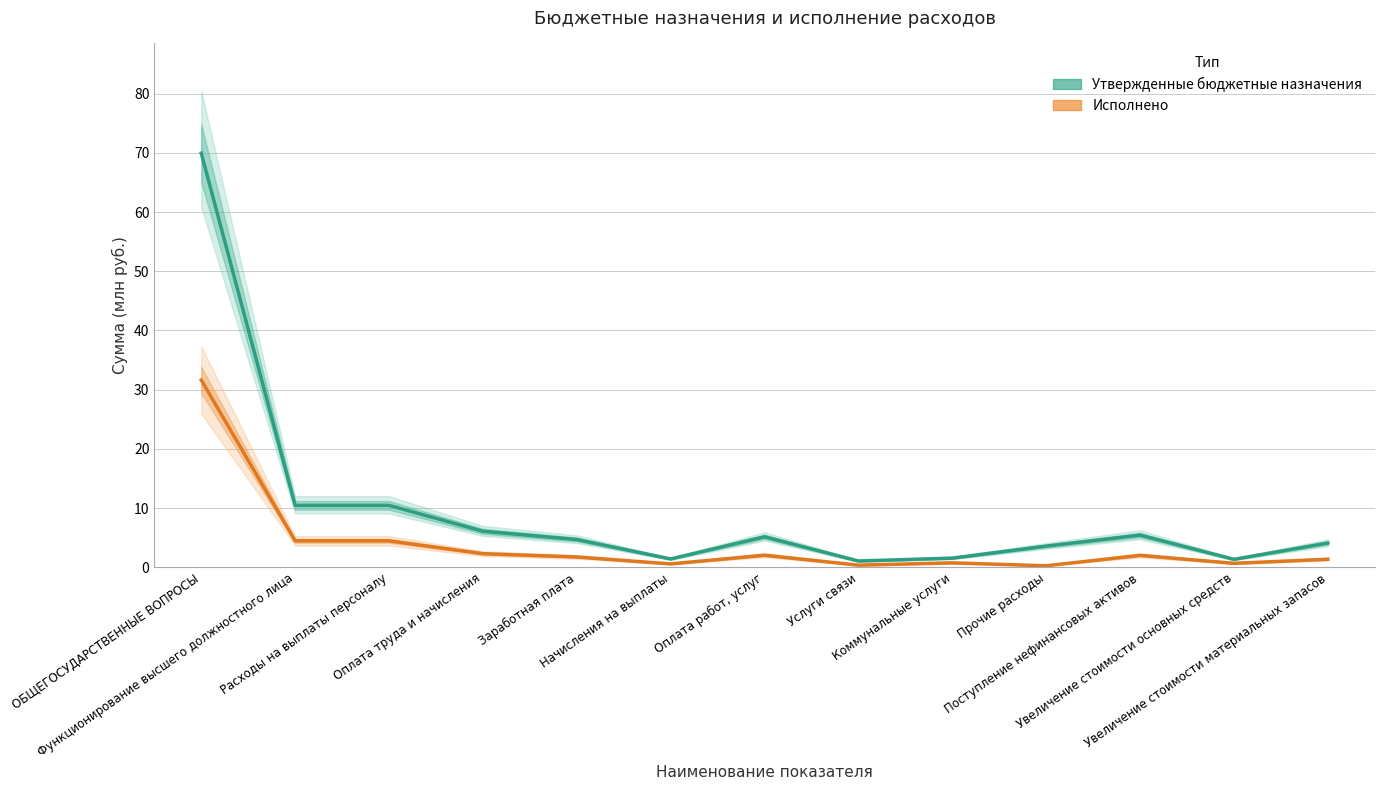

What is the value of the Исполнено point at the 7th from the left?

2.0